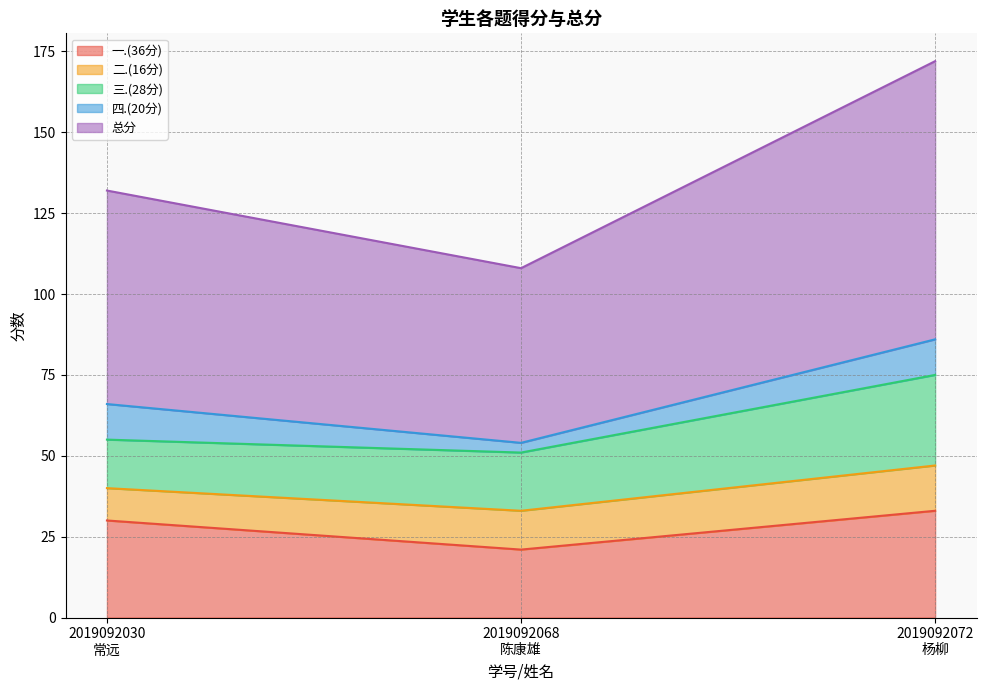

Which series has the largest total across all categories?

总分